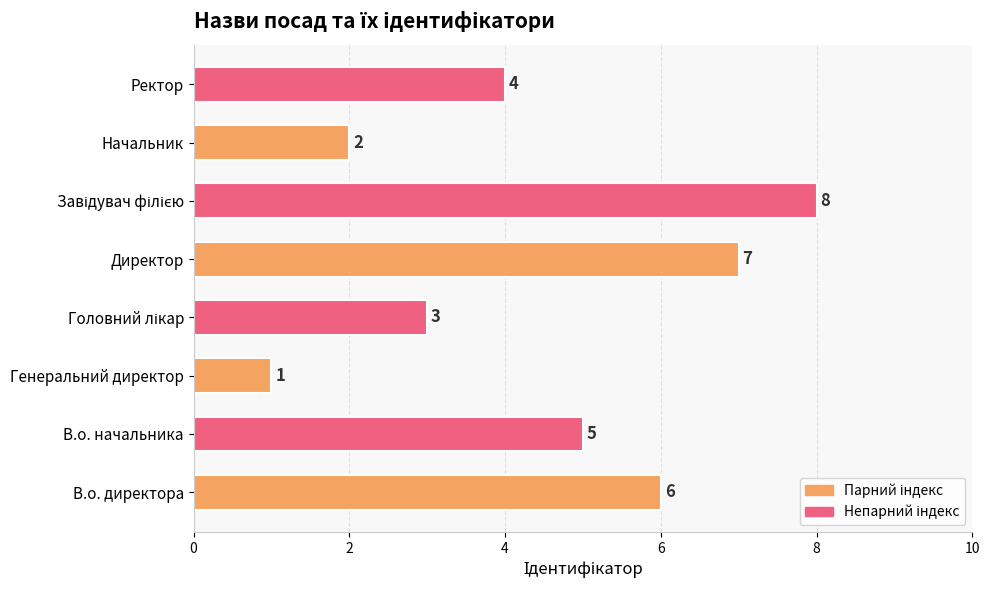

How many values are between 3 and 7?

5